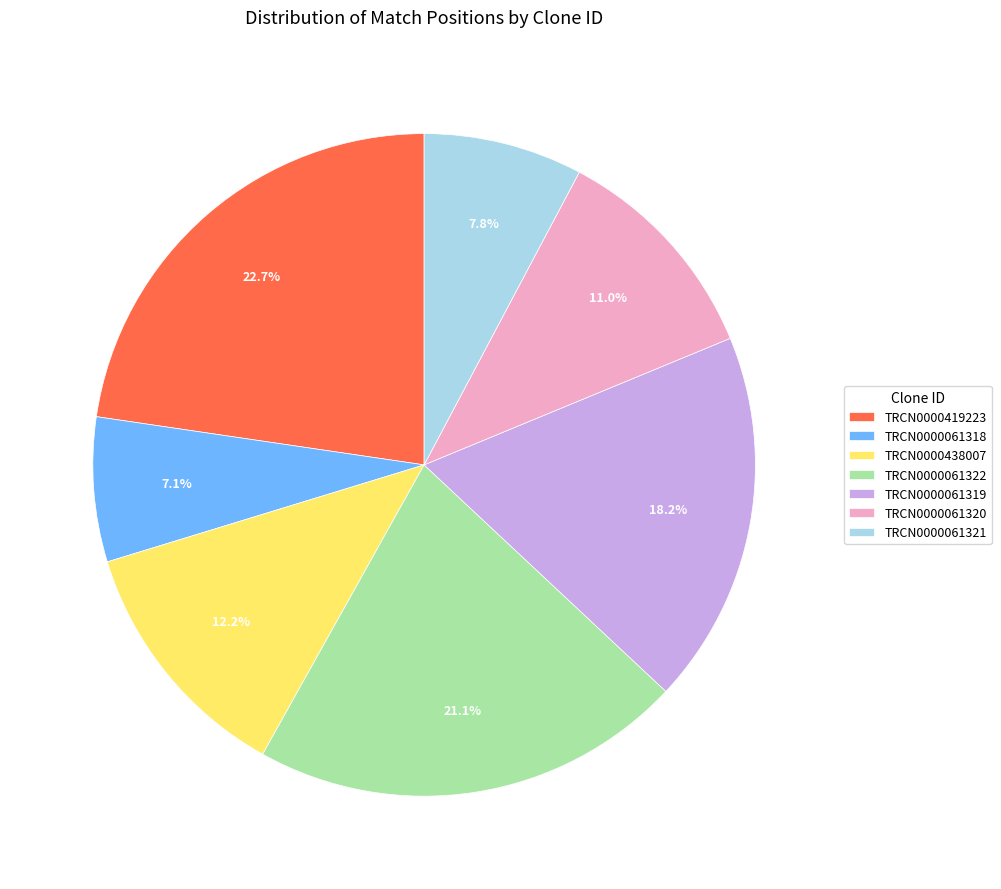

How many segments does this pie chart have?

7